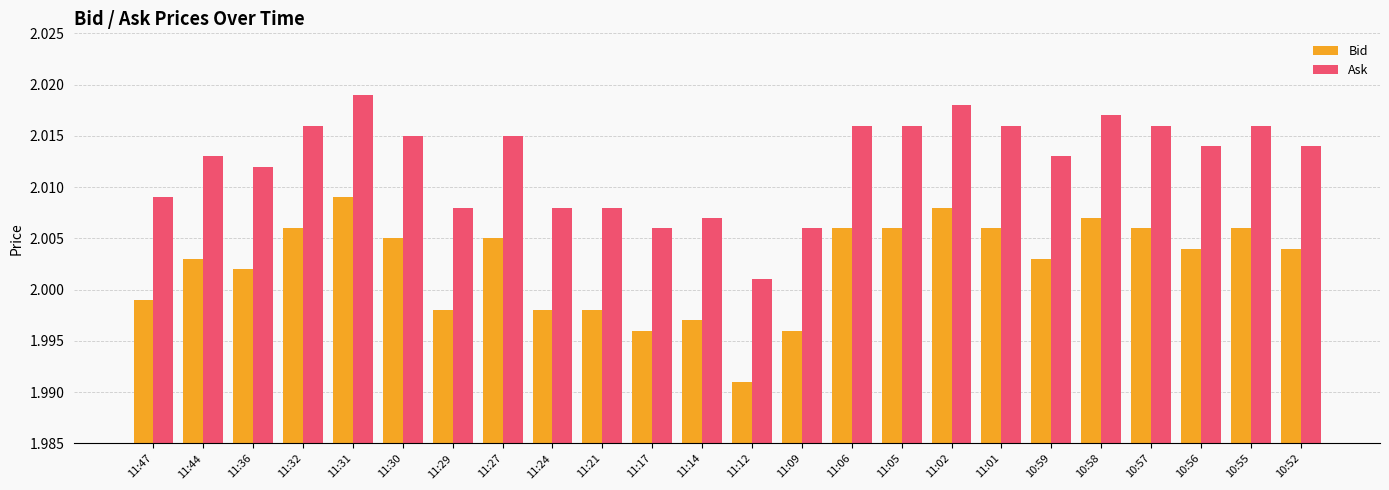

The Ask series shows 3.3 at 10:55. True or false?

False